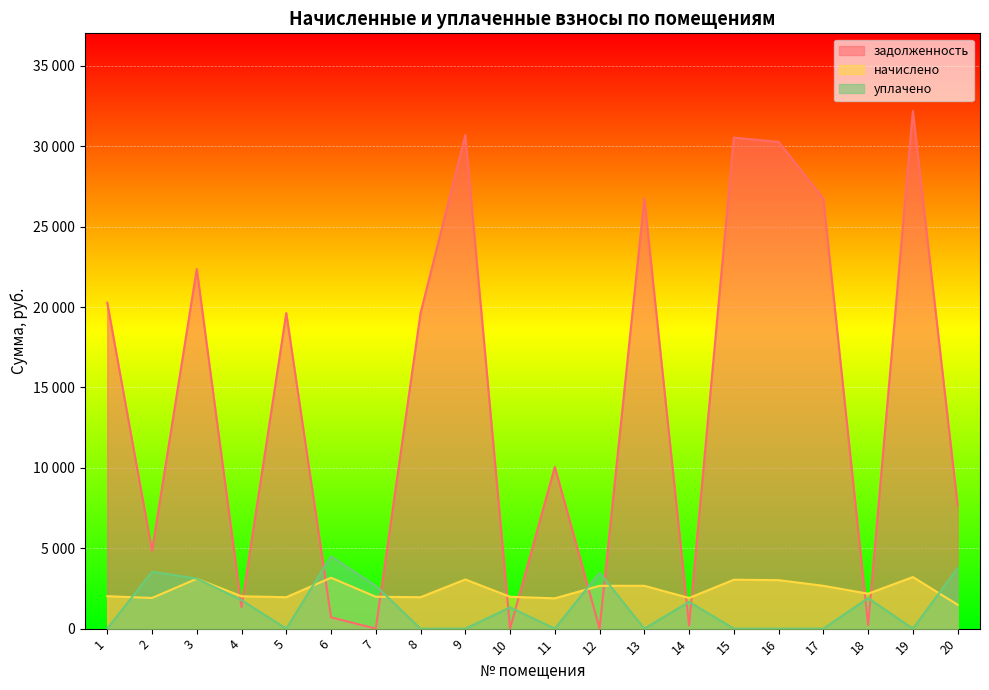

Reading left to right, list all the values displayed in this chart.

задолженность: 20270.6	4847.2	22373.8	1342.7	19628.8	703.3	0.0	19628.8	30699.9	0.1	10058.2	0.0	26742.0	202.2	30539.3	30271.9	26742.0	230.4	32197.4	7660.7
начислено: 2019.3	1907.5	3100.9	2014.0	1955.3	3164.8	1982.0	1955.3	3058.3	1982.0	1886.1	2664.0	2664.0	1907.5	3042.3	3015.6	2664.0	2173.9	3207.4	1486.5
уплачено: 0.0	3540.0	3114.0	1772.1	0.0	4499.8	2664.0	0.0	0.0	1322.0	0.0	3482.0	0.0	1666.0	0.0	0.0	0.0	1898.7	0.0	3767.5